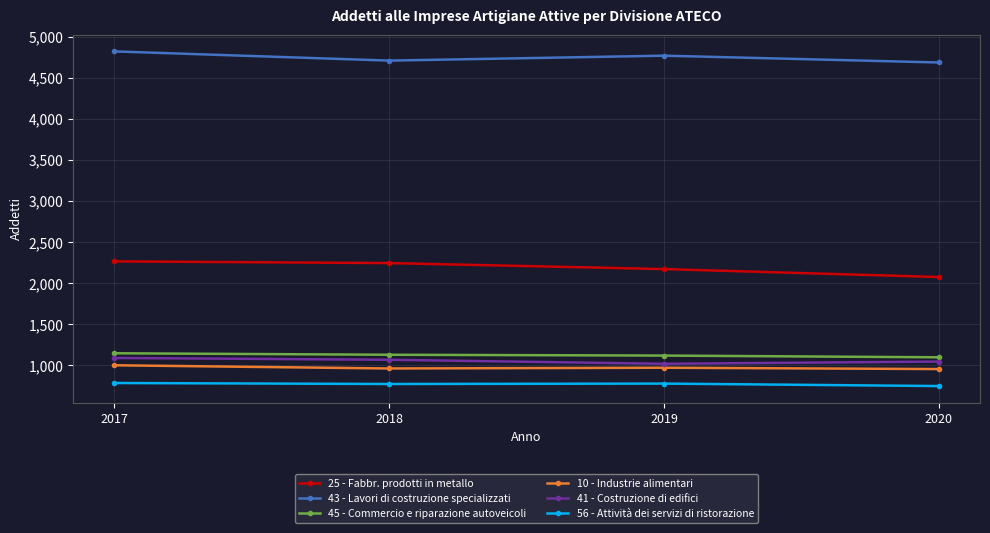

How many lines are shown in the chart?

6